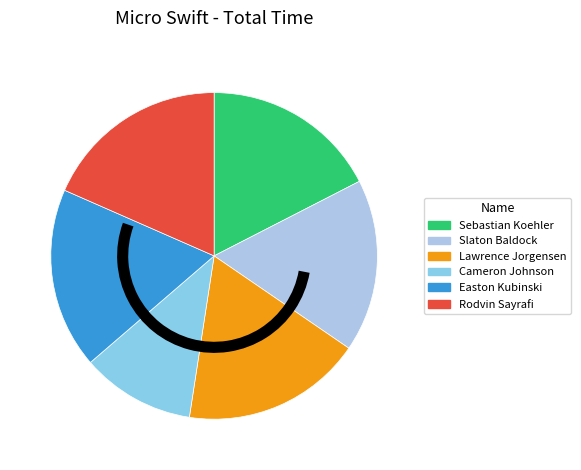

Combined, do Sebastian Koehler and Cameron Johnson account for over 50%?

No